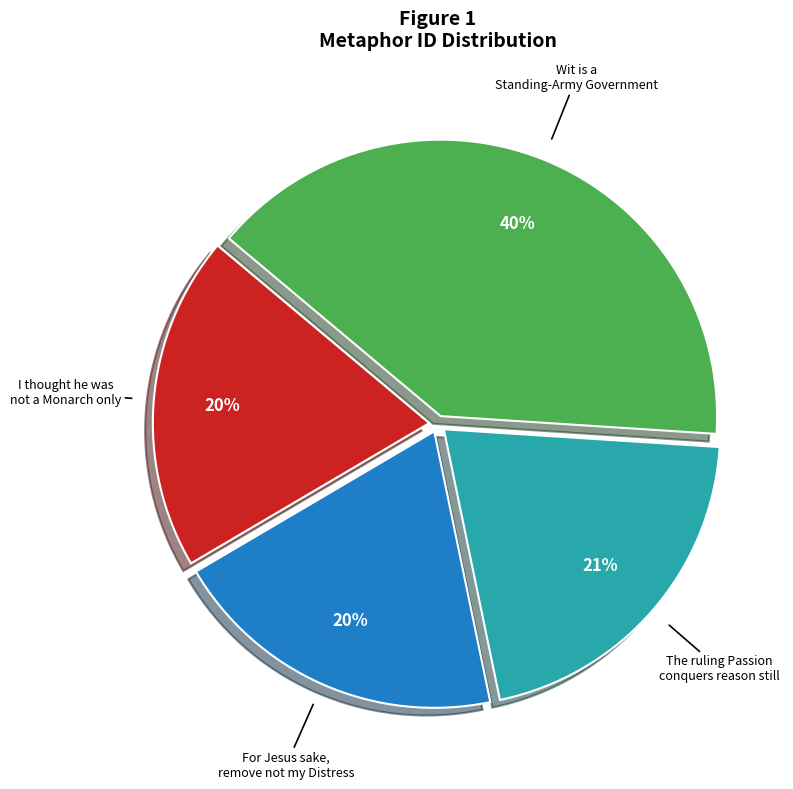

Count the number of slices in the pie.

4